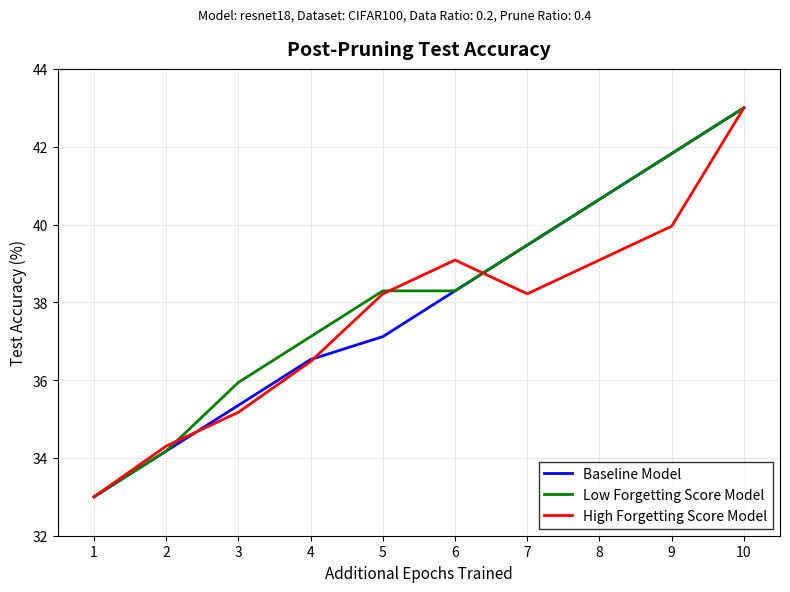

Which category has the lowest value across all series?

1